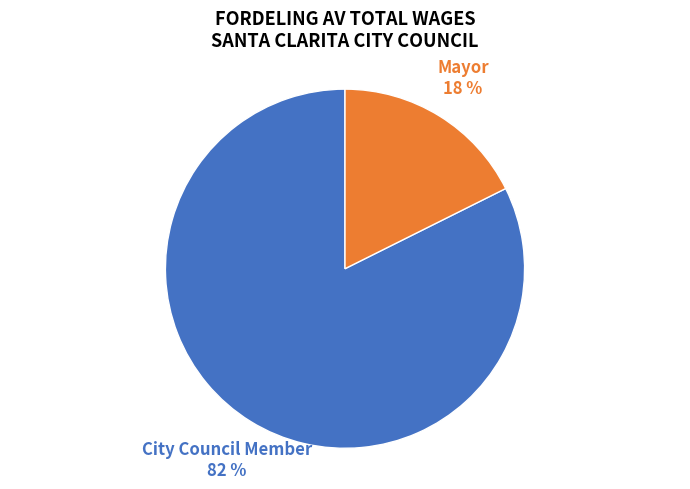

Between Mayor and City Council Member, which is larger?

City Council Member